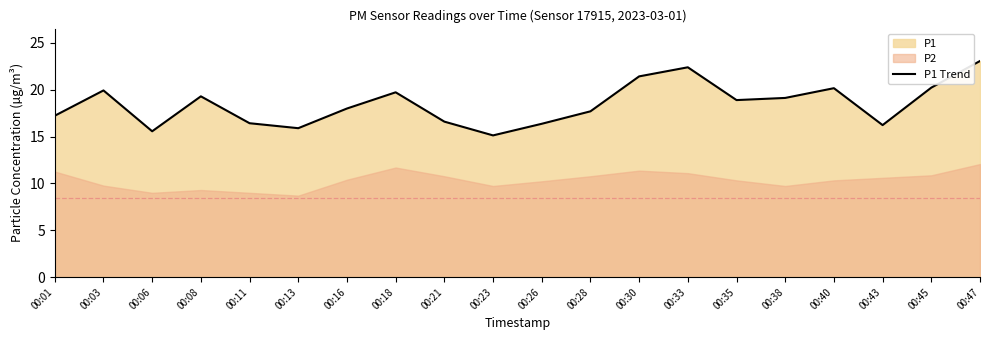

How many lines are shown in the chart?

1